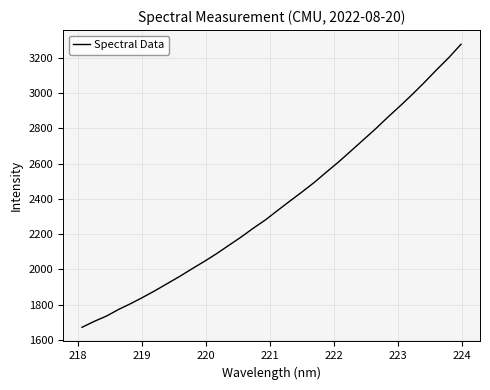

True or false: the data has more than 1 interior local peaks.

False